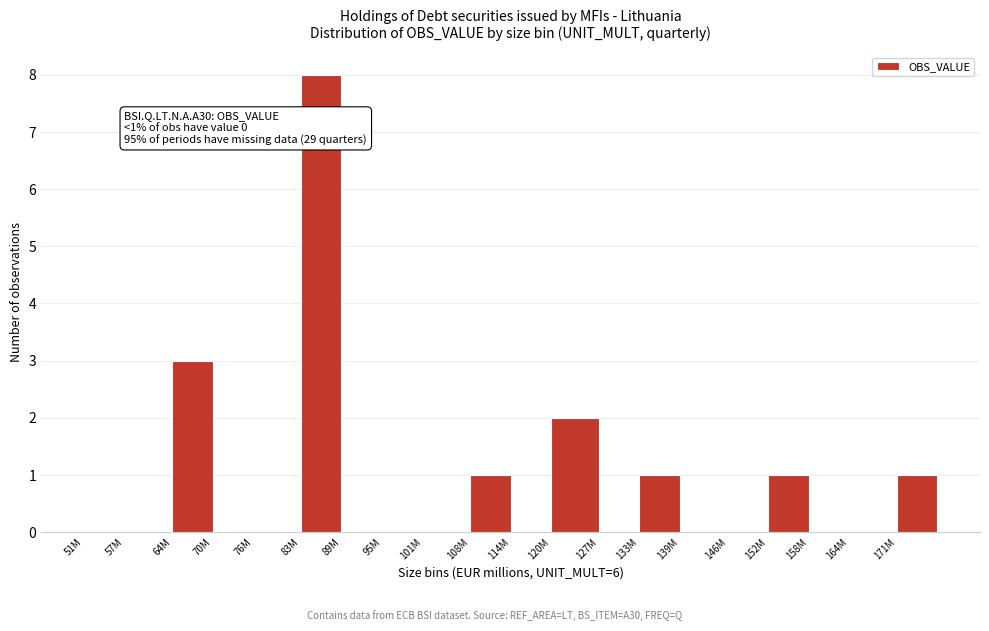

Reading left to right, transcribe all the data shown in this chart.

51M=0	57M=0	64M=3	70M=0	76M=0	83M=8	89M=0	95M=0	101M=0	108M=1	114M=0	120M=2	127M=0	133M=1	139M=0	146M=0	152M=1	158M=0	164M=0	171M=1